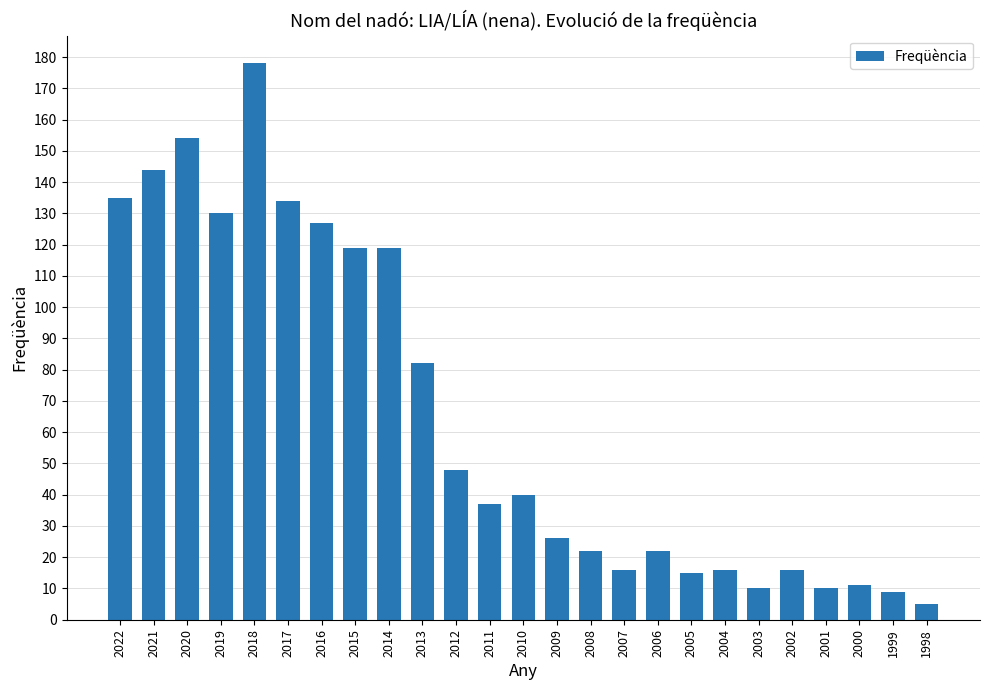

At which category does the chart reach its minimum across all series?

1998